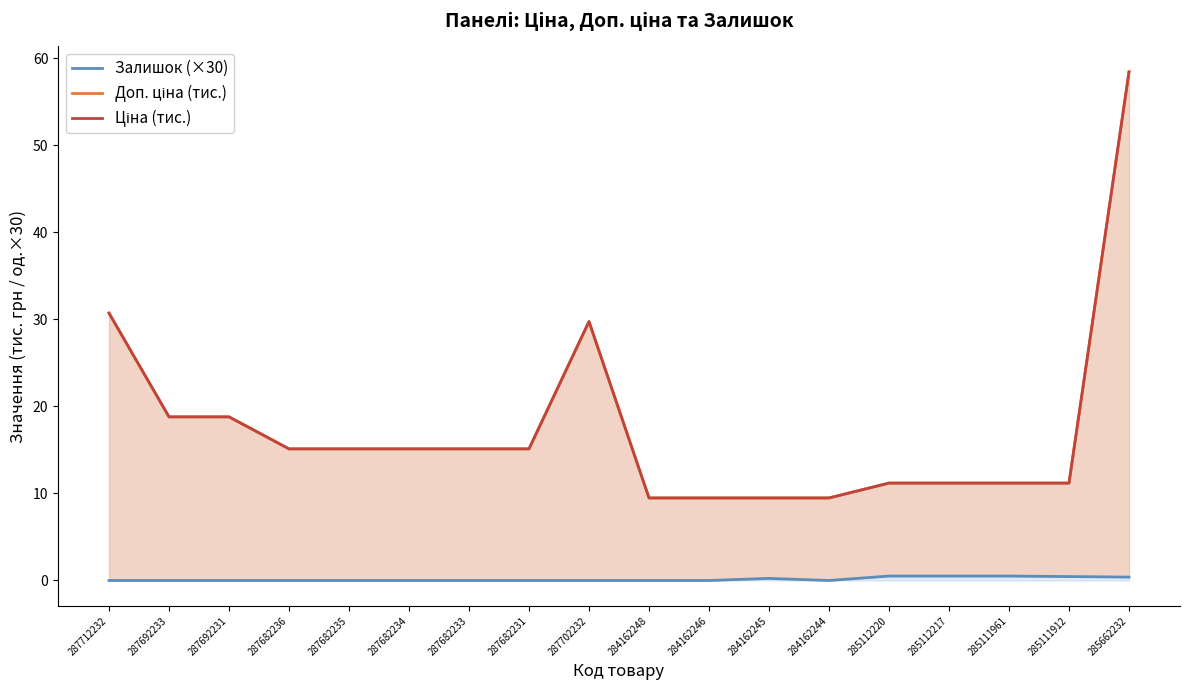

List the labels in order of Ціна (тис.) value, smallest first.

284162248, 284162246, 284162245, 284162244, 285112220, 285112217, 285111961, 285111912, 287682236, 287682235, 287682234, 287682233, 287682231, 287692233, 287692231, 287702232, 287712232, 285662232